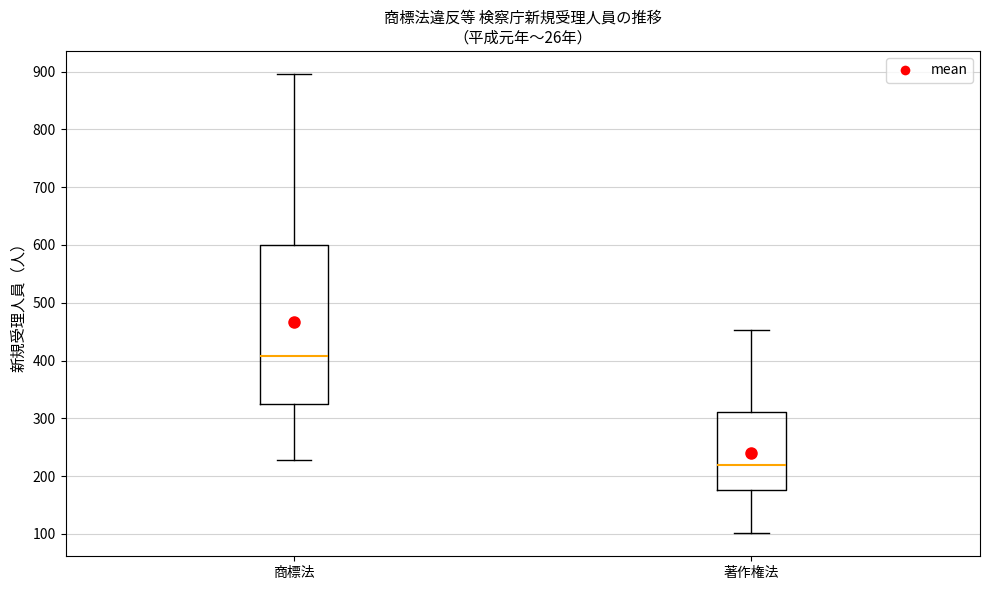

Which box is the tallest, from its lower edge to its upper edge?

商標法